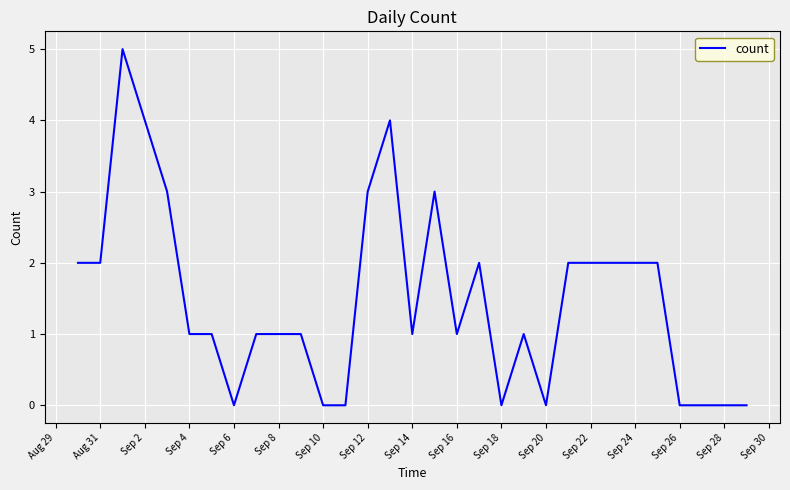

What is the maximum value shown in the chart?

5